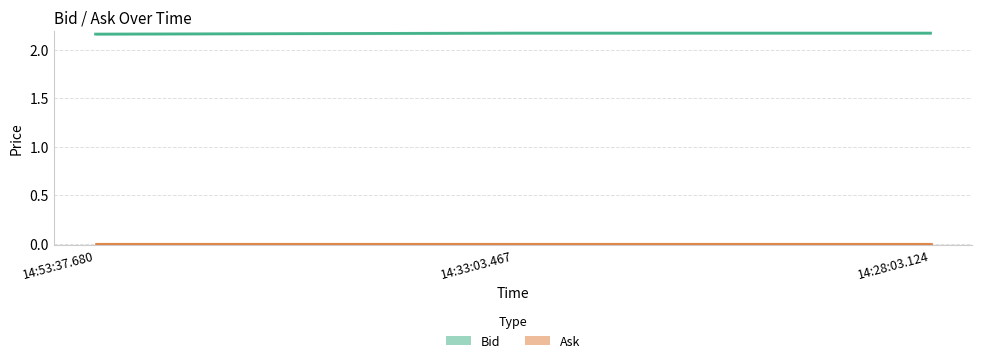

What is the sum of the values at 14:53:37.680 and 14:33:03.467?

4.3